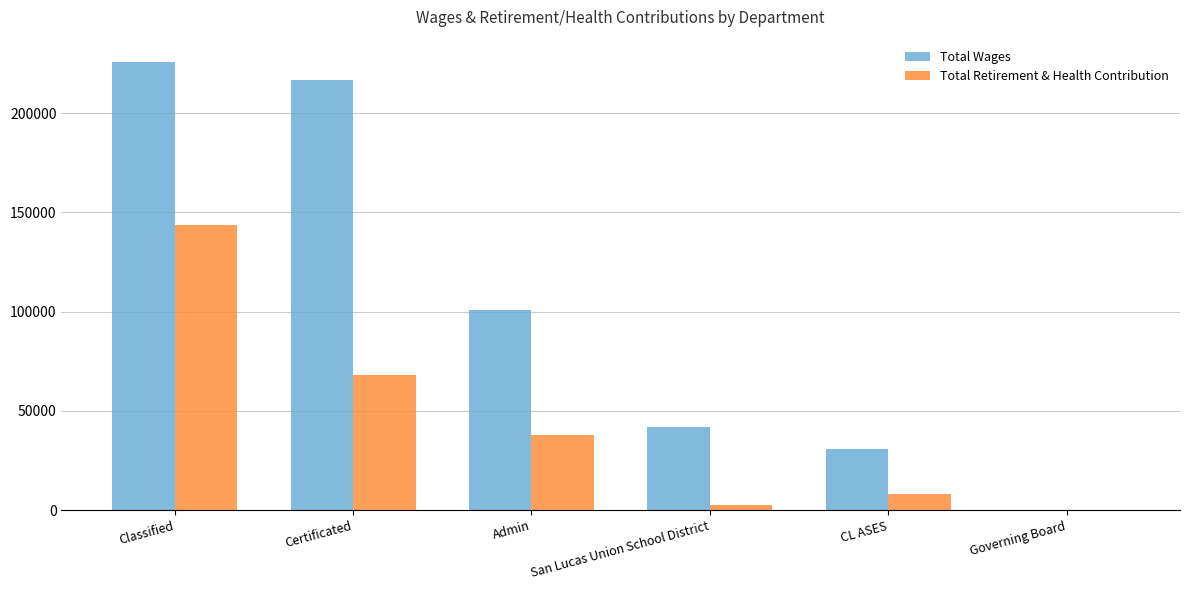

At which category does the chart reach its peak across all series?

Classified